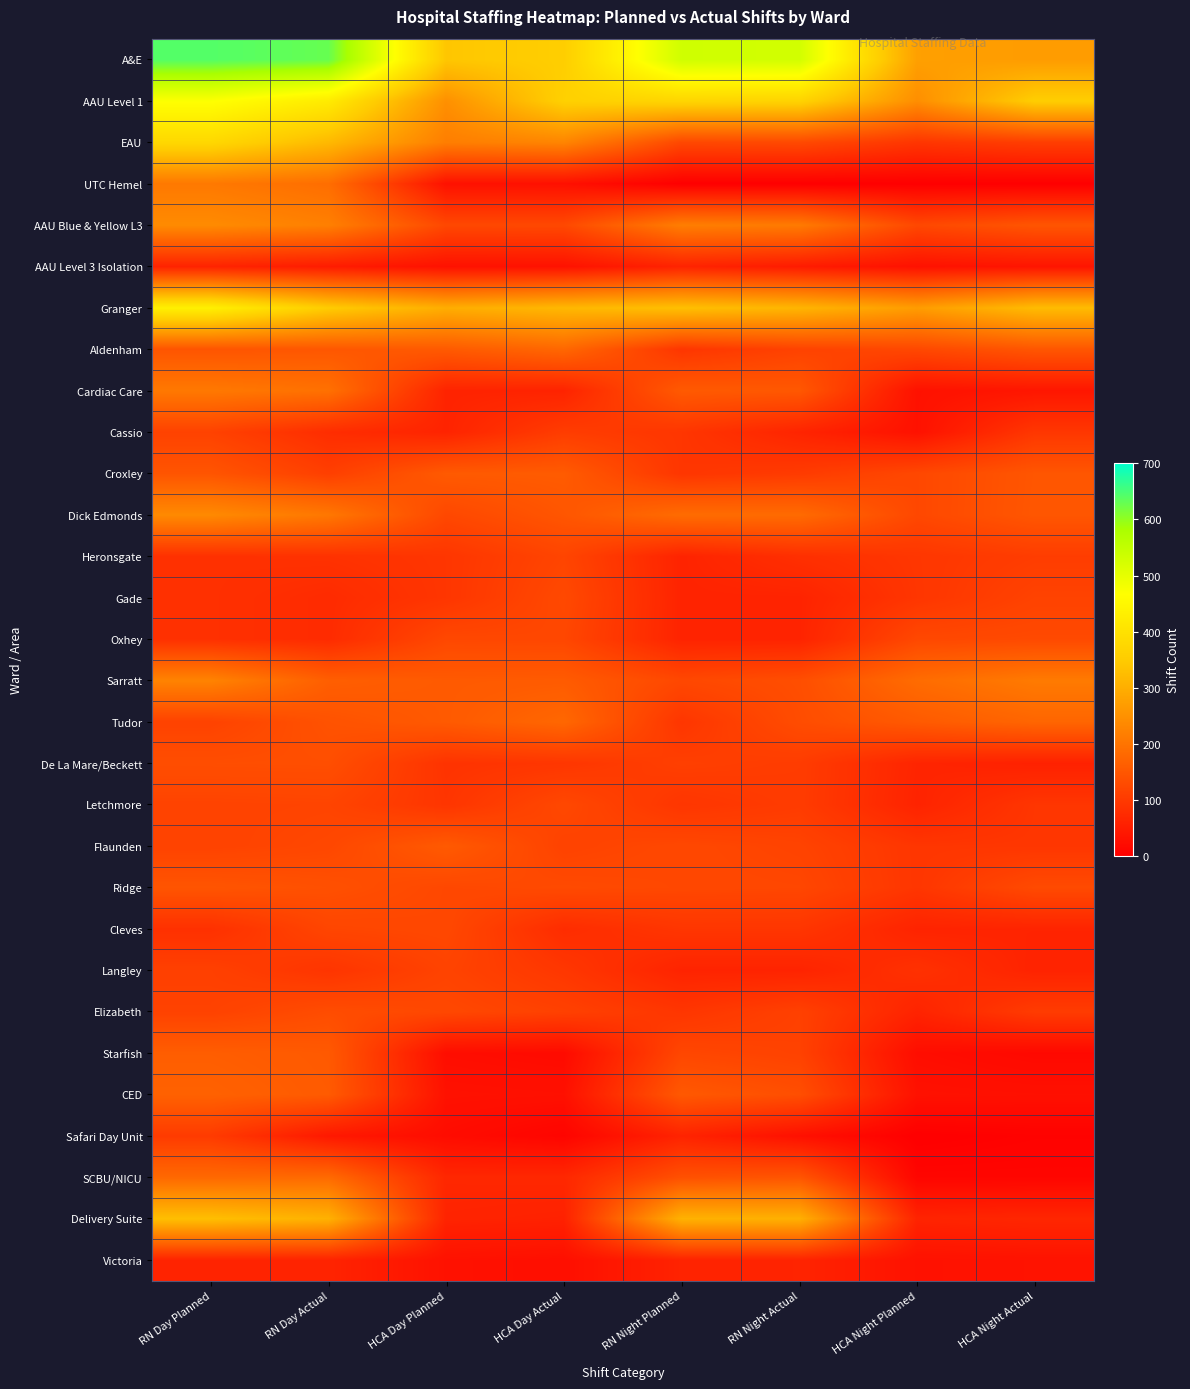

Reading left to right, transcribe all the data shown in this chart.

A&E: RN Day Planned=642	RN Day Actual=629	HCA Day Planned=341	HCA Day Actual=356	RN Night Planned=531	RN Night Actual=528	HCA Night Planned=275	HCA Night Actual=268
AAU Level 1: RN Day Planned=469	RN Day Actual=422	HCA Day Planned=248	HCA Day Actual=361	RN Night Planned=372	RN Night Actual=368	HCA Night Planned=245	HCA Night Actual=355
EAU: RN Day Planned=378	RN Day Actual=318	HCA Day Planned=217	HCA Day Actual=229	RN Night Planned=124	RN Night Actual=127	HCA Night Planned=93	HCA Night Actual=107
UTC Hemel: RN Day Planned=208	RN Day Actual=189	HCA Day Planned=31	HCA Day Actual=29	RN Night Planned=0	RN Night Actual=0	HCA Night Planned=0	HCA Night Actual=0
AAU Blue & Yellow L3: RN Day Planned=239	RN Day Actual=220	HCA Day Planned=124	HCA Day Actual=125	RN Night Planned=217	RN Night Actual=211	HCA Night Planned=124	HCA Night Actual=147
AAU Level 3 Isolation: RN Day Planned=62	RN Day Actual=49	HCA Day Planned=31	HCA Day Actual=32	RN Night Planned=62	RN Night Actual=48	HCA Night Planned=31	HCA Night Actual=37
Granger: RN Day Planned=433	RN Day Actual=351	HCA Day Planned=298	HCA Day Actual=316	RN Night Planned=329	RN Night Actual=311	HCA Night Planned=269	HCA Night Actual=322
Aldenham: RN Day Planned=146	RN Day Actual=150	HCA Day Planned=155	HCA Day Actual=178	RN Night Planned=93	RN Night Actual=115	HCA Night Planned=124	HCA Night Actual=148
Cardiac Care: RN Day Planned=208	RN Day Actual=194	HCA Day Planned=62	HCA Day Actual=62	RN Night Planned=155	RN Night Actual=151	HCA Night Planned=31	HCA Night Actual=39
Cassio: RN Day Planned=114	RN Day Actual=78	HCA Day Planned=62	HCA Day Actual=105	RN Night Planned=93	RN Night Actual=63	HCA Night Planned=31	HCA Night Actual=95
Croxley: RN Day Planned=146	RN Day Actual=109	HCA Day Planned=155	HCA Day Actual=157	RN Night Planned=93	RN Night Actual=102	HCA Night Planned=124	HCA Night Actual=148
Dick Edmonds: RN Day Planned=237	RN Day Actual=206	HCA Day Planned=124	HCA Day Actual=148	RN Night Planned=186	RN Night Actual=184	HCA Night Planned=124	HCA Night Actual=149
Heronsgate: RN Day Planned=84	RN Day Actual=86	HCA Day Planned=93	HCA Day Actual=119	RN Night Planned=62	RN Night Actual=82	HCA Night Planned=94	HCA Night Actual=105
Gade: RN Day Planned=84	RN Day Actual=75	HCA Day Planned=93	HCA Day Actual=126	RN Night Planned=62	RN Night Actual=62	HCA Night Planned=93	HCA Night Actual=115
Oxhey: RN Day Planned=84	RN Day Actual=75	HCA Day Planned=124	HCA Day Actual=122	RN Night Planned=62	RN Night Actual=62	HCA Night Planned=124	HCA Night Actual=127
Sarratt: RN Day Planned=226	RN Day Actual=163	HCA Day Planned=155	HCA Day Actual=157	RN Night Planned=124	RN Night Actual=135	HCA Night Planned=186	HCA Night Actual=211
Tudor: RN Day Planned=115	RN Day Actual=142	HCA Day Planned=155	HCA Day Actual=178	RN Night Planned=93	RN Night Actual=132	HCA Night Planned=155	HCA Night Actual=175
De La Mare/Beckett: RN Day Planned=134	RN Day Actual=135	HCA Day Planned=89	HCA Day Actual=94	RN Night Planned=109	RN Night Actual=104	HCA Night Planned=64	HCA Night Actual=58
Letchmore: RN Day Planned=116	RN Day Actual=118	HCA Day Planned=92	HCA Day Actual=124	RN Night Planned=93	RN Night Actual=103	HCA Night Planned=62	HCA Night Actual=93
Flaunden: RN Day Planned=115	RN Day Actual=123	HCA Day Planned=155	HCA Day Actual=115	RN Night Planned=124	RN Night Actual=116	HCA Night Planned=93	HCA Night Actual=94
Ridge: RN Day Planned=146	RN Day Actual=138	HCA Day Planned=124	HCA Day Actual=128	RN Night Planned=124	RN Night Actual=122	HCA Night Planned=93	HCA Night Actual=128
Cleves: RN Day Planned=84	RN Day Actual=120	HCA Day Planned=124	HCA Day Actual=77	RN Night Planned=93	RN Night Actual=93	HCA Night Planned=62	HCA Night Actual=63
Langley: RN Day Planned=111	RN Day Actual=91	HCA Day Planned=116	HCA Day Actual=95	RN Night Planned=62	RN Night Actual=62	HCA Night Planned=85	HCA Night Actual=61
Elizabeth: RN Day Planned=114	RN Day Actual=132	HCA Day Planned=124	HCA Day Actual=112	RN Night Planned=93	RN Night Actual=112	HCA Night Planned=62	HCA Night Actual=103
Starfish: RN Day Planned=161	RN Day Actual=154	HCA Day Planned=24	HCA Day Actual=20	RN Night Planned=122	RN Night Actual=114	HCA Night Planned=24	HCA Night Actual=16
CED: RN Day Planned=168	RN Day Actual=156	HCA Day Planned=31	HCA Day Actual=29	RN Night Planned=153	RN Night Actual=135	HCA Night Planned=31	HCA Night Actual=29
Safari Day Unit: RN Day Planned=102	RN Day Actual=43	HCA Day Planned=22	HCA Day Actual=9	RN Night Planned=62	RN Night Actual=29	HCA Night Planned=0	HCA Night Actual=5
SCBU/NICU: RN Day Planned=180	RN Day Actual=183	HCA Day Planned=68	HCA Day Actual=69	RN Night Planned=139	RN Night Actual=147	HCA Night Planned=11	HCA Night Actual=11
Delivery Suite: RN Day Planned=328	RN Day Actual=305	HCA Day Planned=62	HCA Day Actual=58	RN Night Planned=306	RN Night Actual=303	HCA Night Planned=62	HCA Night Actual=67
Victoria: RN Day Planned=62	RN Day Actual=62	HCA Day Planned=31	HCA Day Actual=27	RN Night Planned=61	RN Night Actual=63	HCA Night Planned=31	HCA Night Actual=33